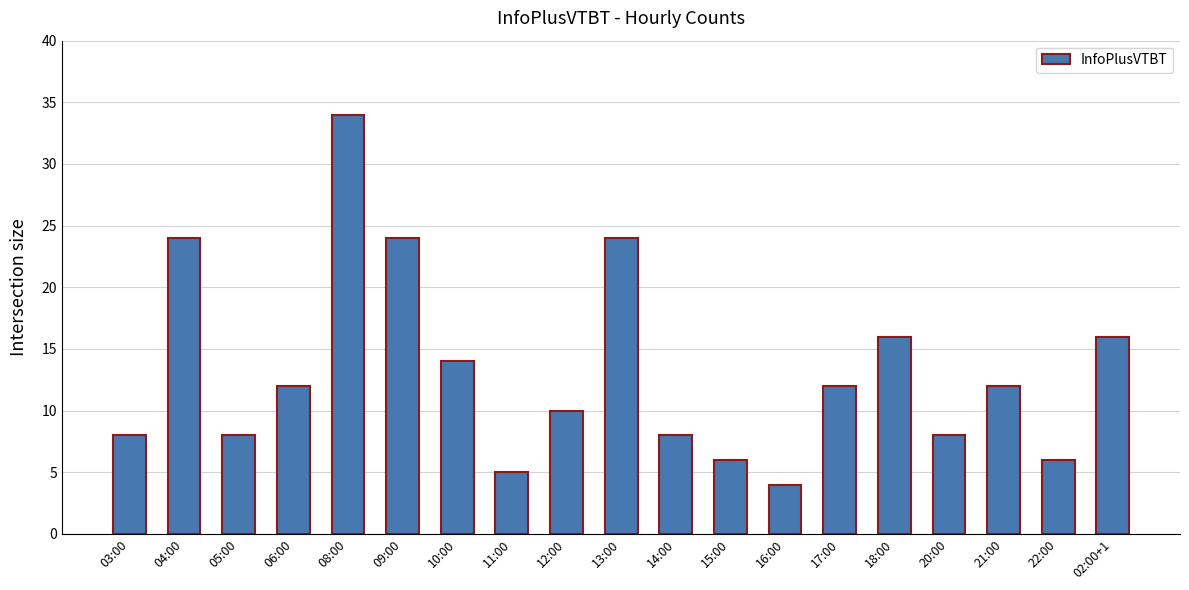

Approximately how many times larger is the value at 15:00 compared to 18:00?

0.4